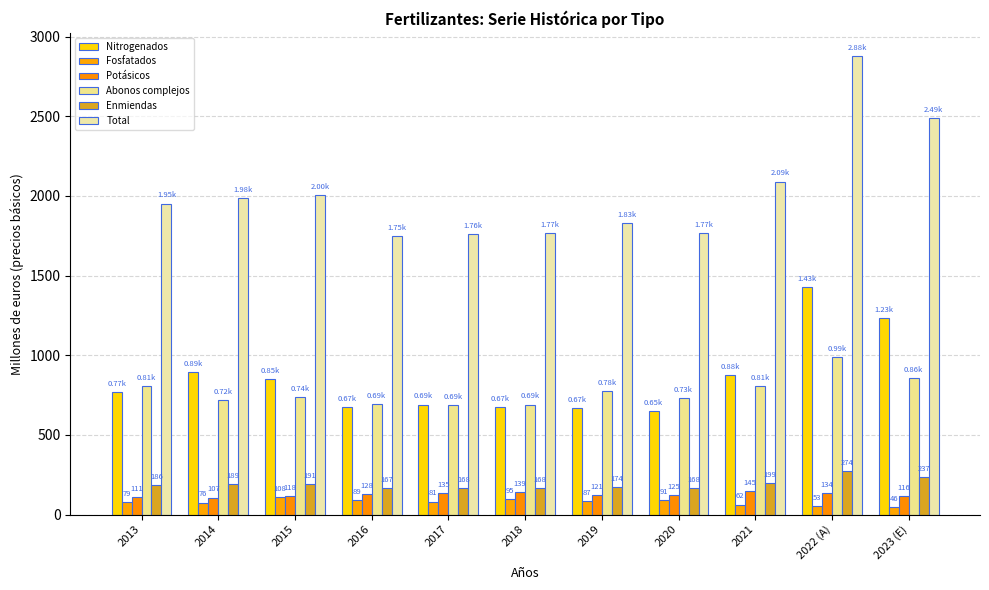

What is the difference between the maximum and minimum values in the Potásicos series?

38.0